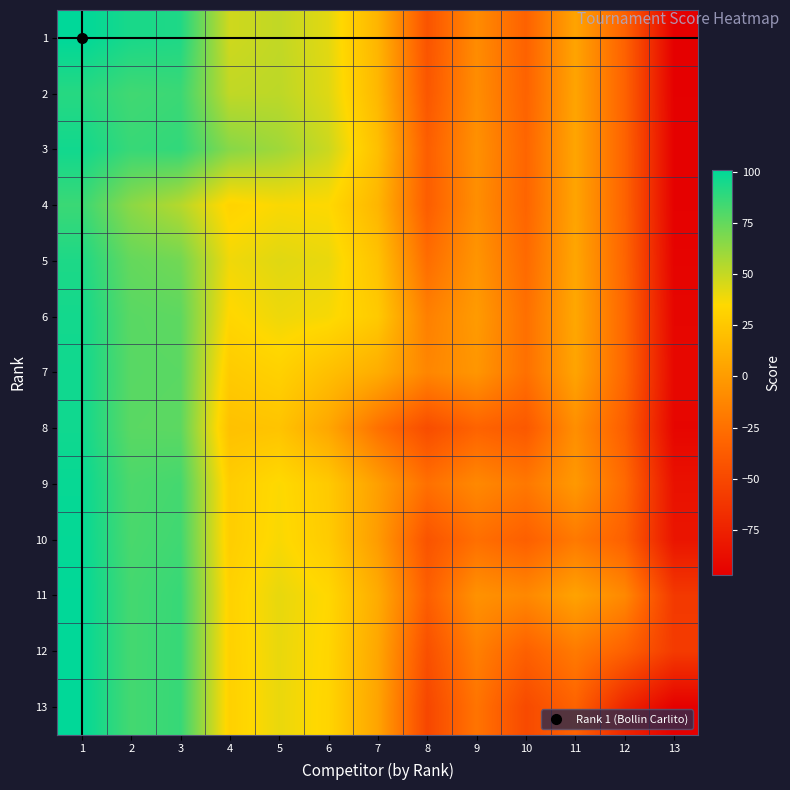

Reading left to right, transcribe all the data shown in this chart.

1: 1=101.0	2=94.3	3=92.8	4=47.4	5=50.8	6=42.3	7=14.5	8=-42.5	9=-8.9	10=-33.5	11=4.7	12=-33.4	13=-96.5
2: 1=90.7	2=84.0	3=85.6	4=51.1	5=52.1	6=43.4	7=16.1	8=-40.5	9=-8.1	10=-32.8	11=4.9	12=-33.2	13=-96.3
3: 1=96.2	2=86.4	3=88.0	4=66.0	5=59.6	6=48.4	7=20.6	8=-35.9	9=-6.1	10=-31.3	11=5.5	12=-32.6	13=-95.8
4: 1=85.6	2=64.9	3=54.0	4=32.0	5=36.3	6=35.2	7=14.9	8=-36.3	9=-7.5	10=-31.7	11=4.8	12=-32.8	13=-95.6
5: 1=93.2	2=74.9	3=71.4	4=38.7	5=43.0	6=40.6	7=22.1	8=-26.9	9=-3.7	10=-28.6	11=5.9	12=-31.7	13=-94.4
6: 1=95.7	2=77.6	3=76.6	4=33.8	5=39.4	6=37.0	7=26.4	8=-16.1	9=-0.3	10=-25.3	11=6.7	12=-30.5	13=-93.0
7: 1=96.5	2=77.9	3=77.4	4=27.1	5=30.9	6=20.6	7=10.0	8=-12.4	9=-3.3	10=-25.0	11=4.8	12=-30.4	13=-91.7
8: 1=96.5	2=77.5	3=76.9	4=21.3	5=22.9	6=6.1	7=-24.6	8=-47.0	9=-32.8	10=-39.4	11=-7.4	12=-35.8	13=-92.9
9: 1=98.9	2=81.1	3=83.1	4=28.5	5=35.7	6=26.3	7=2.3	8=-25.2	9=-11.0	10=-20.4	11=-1.5	12=-28.9	13=-85.4
10: 1=99.5	2=81.8	3=84.3	4=28.7	5=36.6	6=27.3	7=-0.0	8=-42.6	9=-25.6	10=-35.0	11=-19.7	12=-34.4	13=-83.2
11: 1=100.3	2=83.1	3=86.5	4=31.2	5=41.1	6=34.3	7=9.2	8=-35.6	9=-5.5	10=-11.3	11=4.0	12=-11.0	13=-59.8
12: 1=100.4	2=83.2	3=86.6	4=30.8	5=40.7	6=33.5	7=6.4	8=-45.2	9=-16.1	10=-34.6	11=-19.0	12=-34.0	13=-58.8
13: 1=100.5	2=83.3	3=86.8	4=30.6	5=40.4	6=33.0	7=4.7	8=-51.1	9=-22.6	10=-48.8	11=-33.2	12=-72.2	13=-97.0